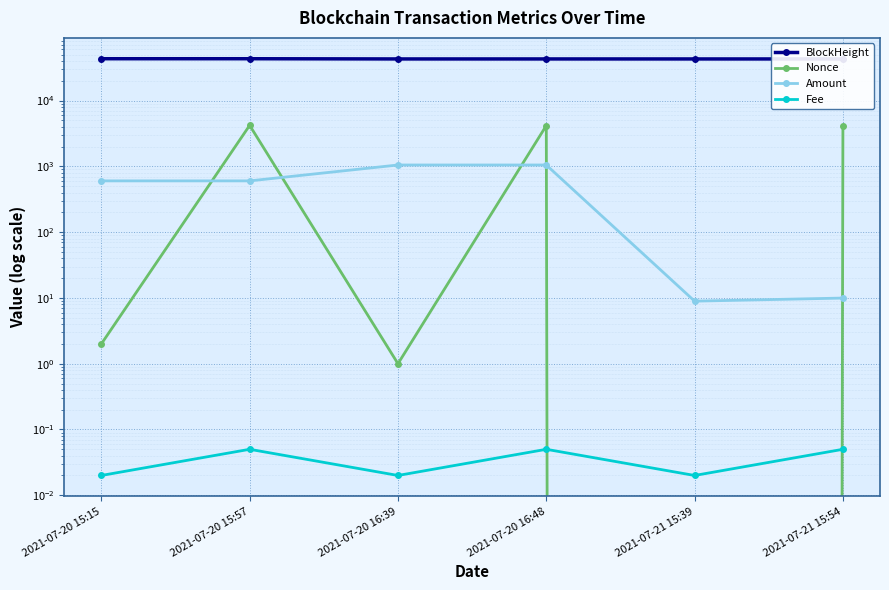

Which series changed the most between 2021-07-20 16:39 and 2021-07-21 15:39?

Amount